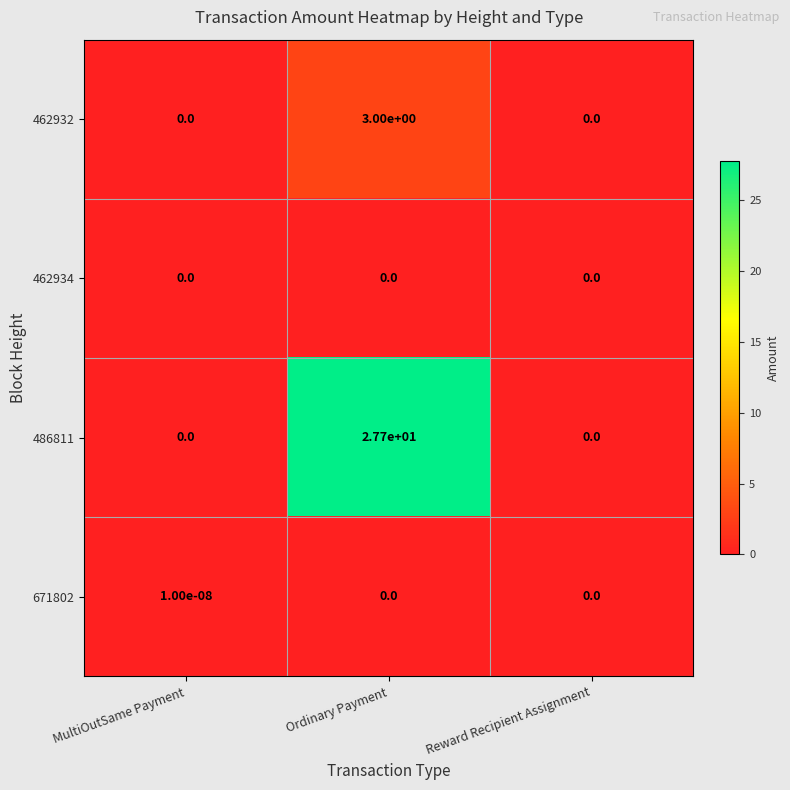

True or false: 671802 has a value of 0.0 at MultiOutSame Payment.

True